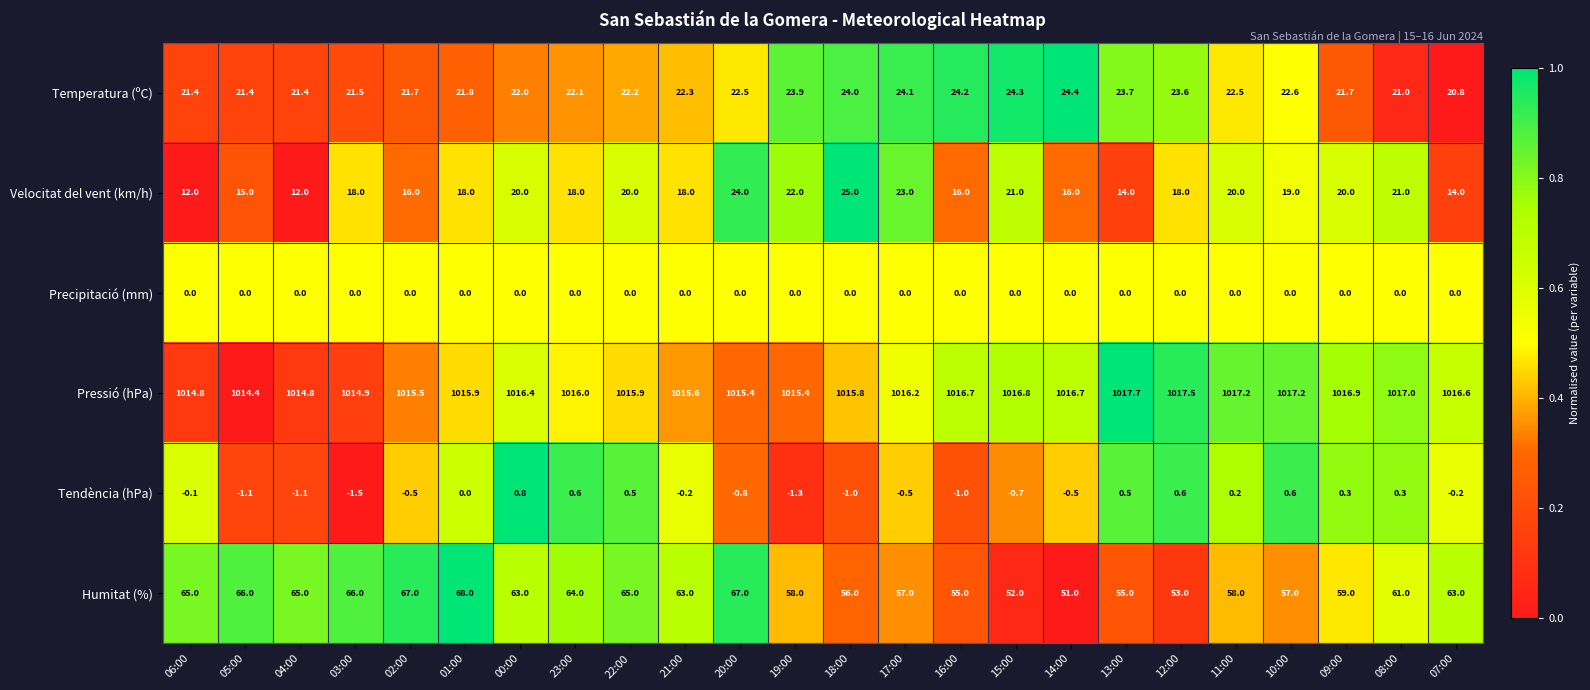

At 04:00, list the series in order from largest to smallest.

Pressió (hPa), Humitat (%), Temperatura (ºC), Velocitat del vent (km/h), Precipitació (mm), Tendència (hPa)